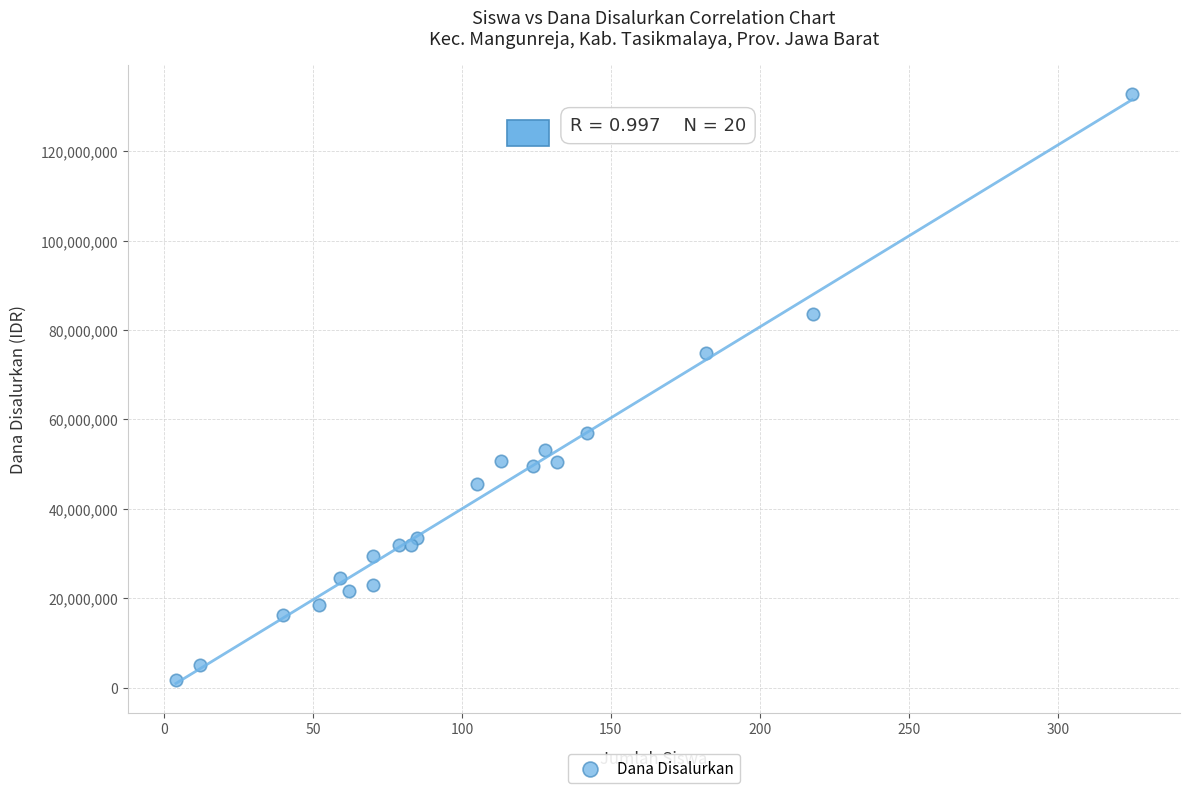

What is the range of X values (max minus min)?

321